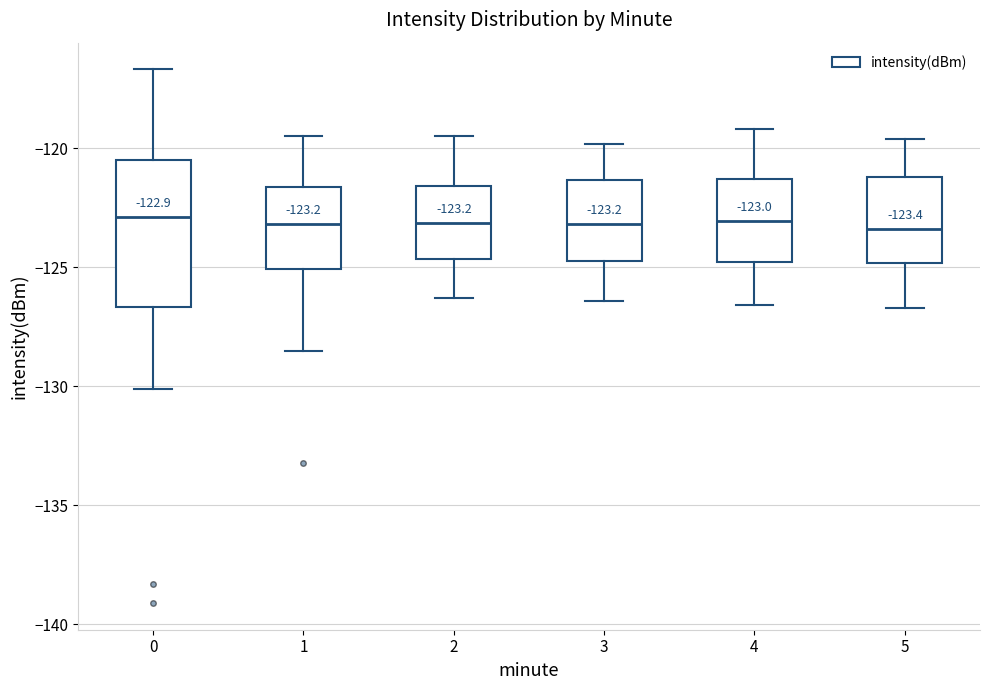

Comparing the boxes themselves (not the whiskers), which one is the tallest?

0